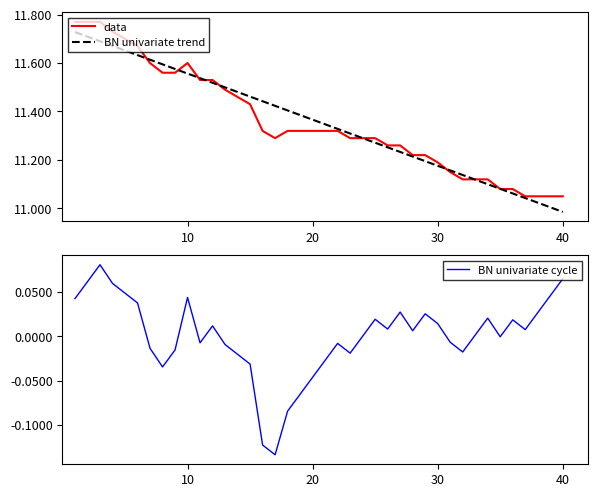

Rank the series by their maximum value, from lowest to highest.

BN univariate cycle, BN univariate trend, data